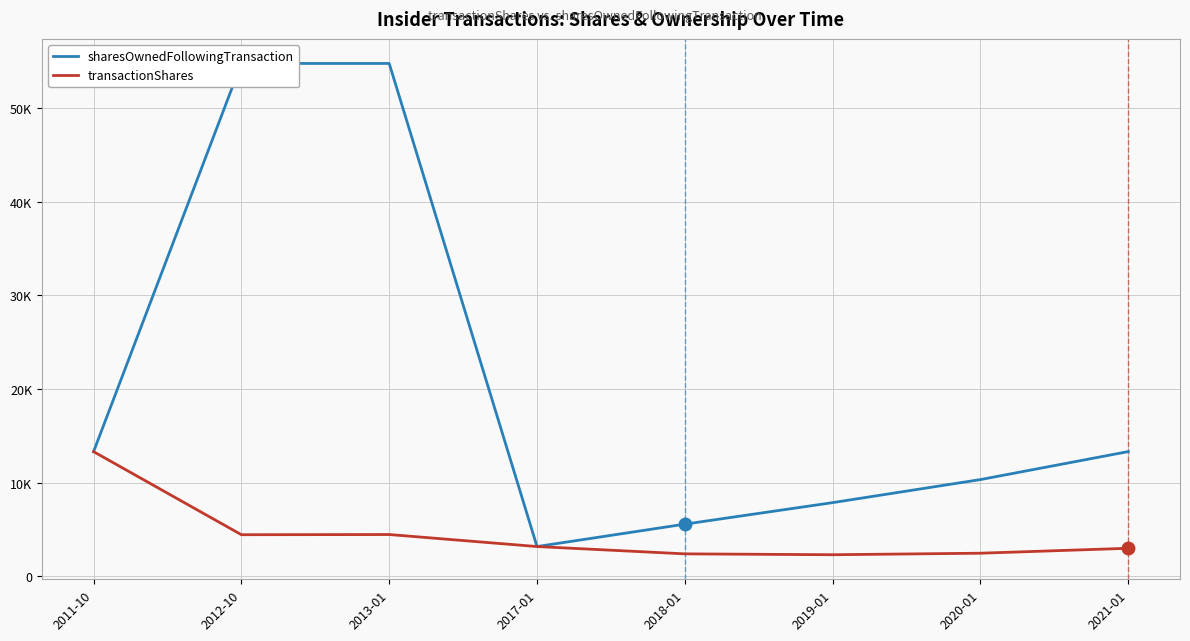

Reading left to right, what are all the values shown in this chart?

sharesOwnedFollowingTransaction: 13301	54738	54738	3171	5562	7860	10320	13307
transactionShares: 13301	4434	4454	3171	2391	2298	2460	2987